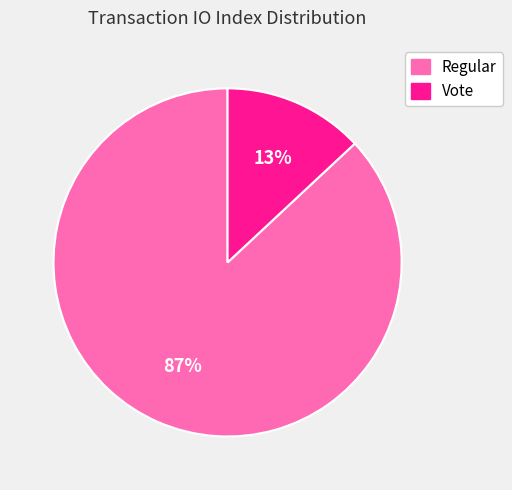

Which has a higher value, Regular or Vote?

Regular